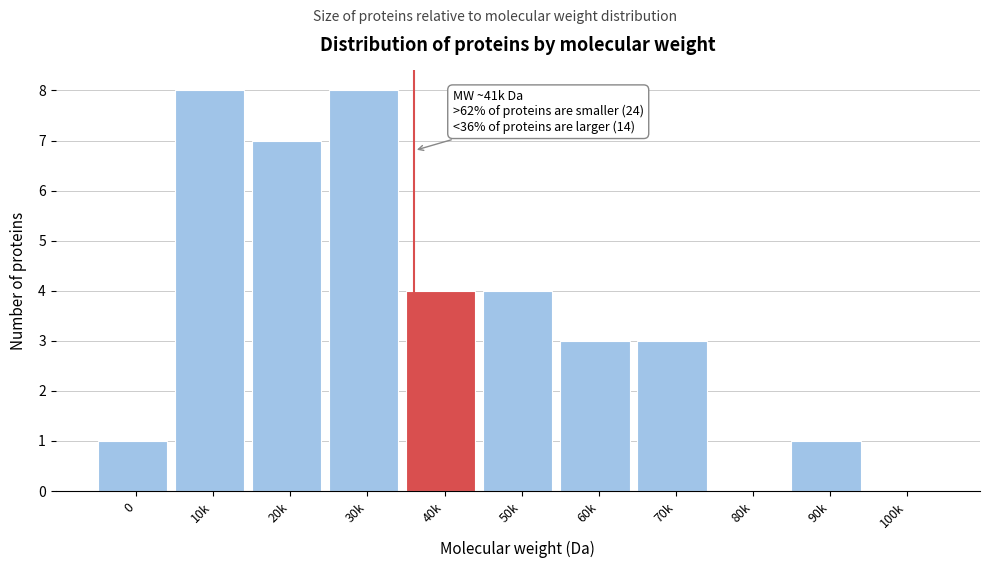

Reading right to left, list all the values displayed in this chart.

100k=0	90k=1	80k=0	70k=3	60k=3	50k=4	40k=4	30k=8	20k=7	10k=8	0=1